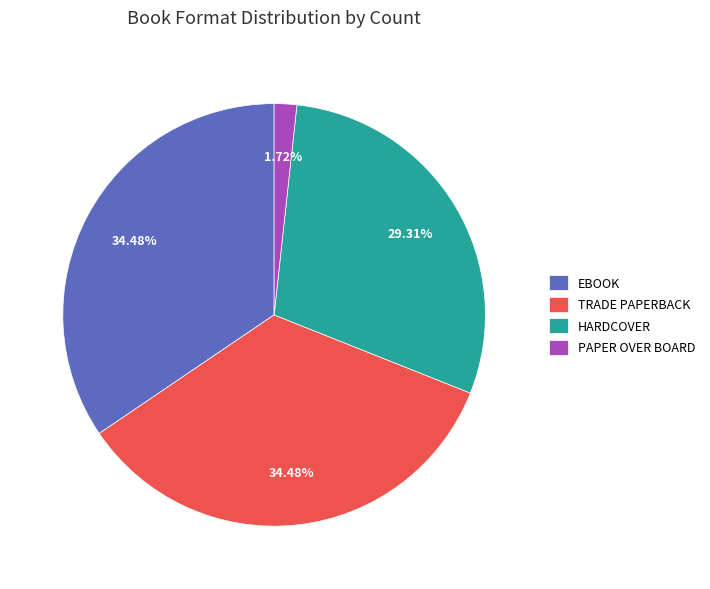

Does any single category account for the majority?

No